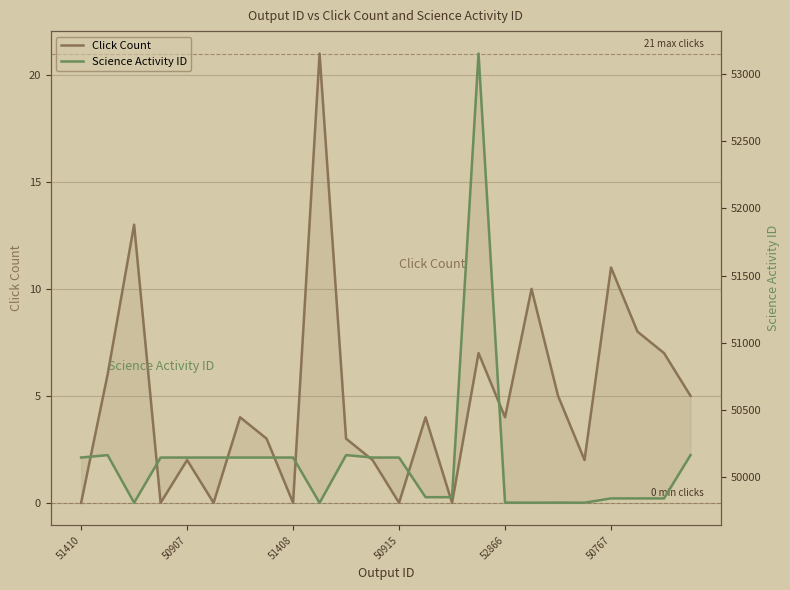

True or false: Science Activity ID and Click Count intersect in this chart.

False